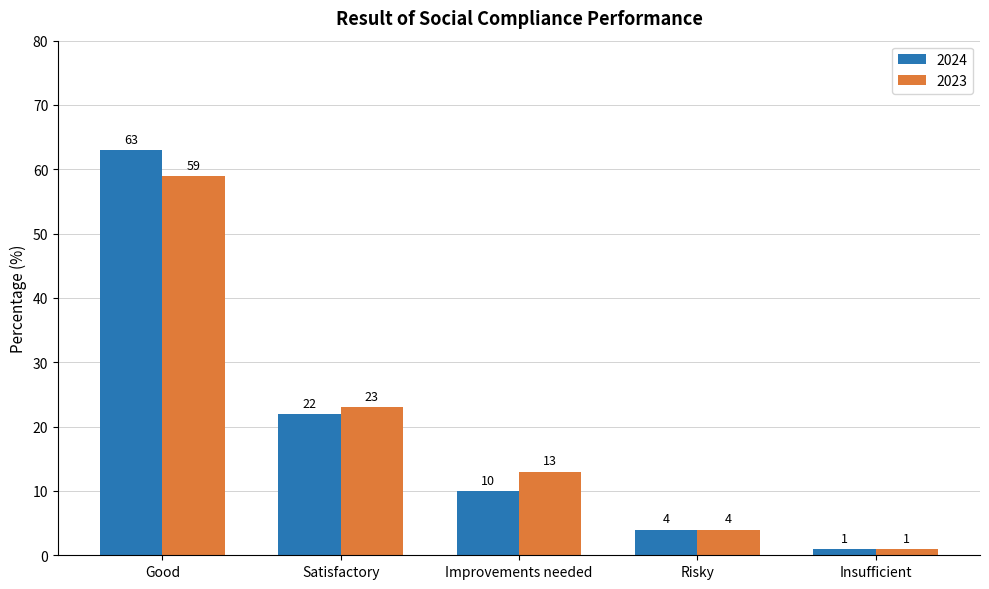

Are the bars horizontal?

No